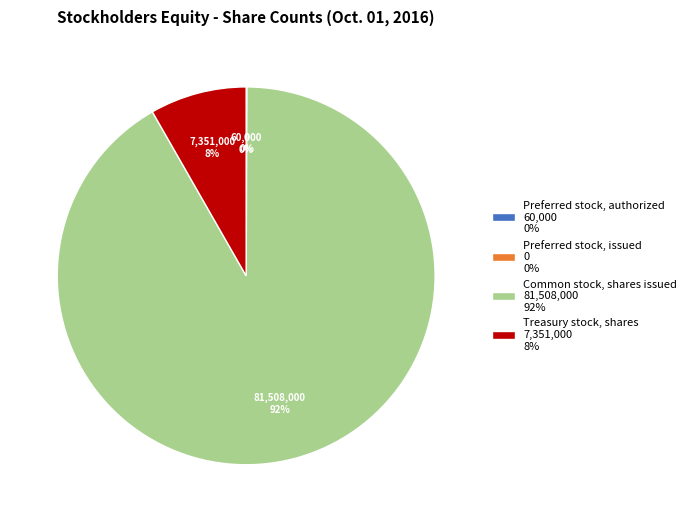

To the nearest percent, what is the difference between the Preferred stock, authorized and Common stock, shares issued slice percentages?

92%